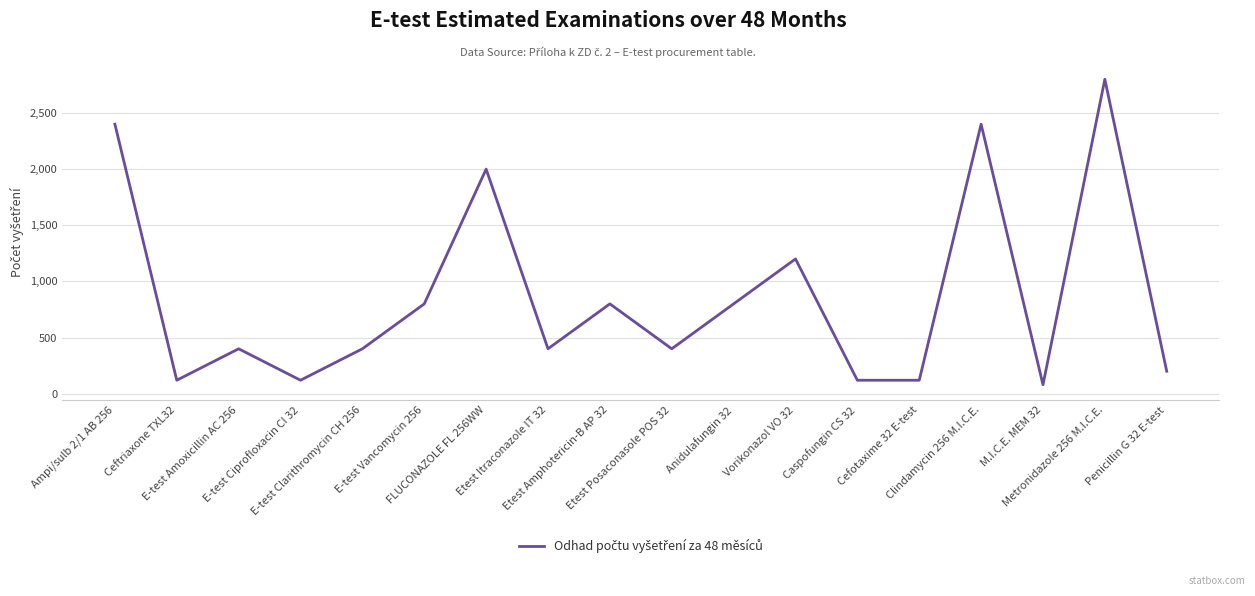

Reading right to left, what are all the values shown in this chart?

Penicillin G 32 E-test=200	Metronidazole 256 M.I.C.E.=2800	M.I.C.E. MEM 32=80	Clindamycin 256 M.I.C.E.=2400	Cefotaxime 32 E-test=120	Caspofungin CS 32=120	Vorikonazol VO 32=1200	Anidulafungin 32=800	Etest Posaconasole POS 32=400	Etest Amphotericin-B AP 32=800	Etest Itraconazole IT 32=400	FLUCONAZOLE FL 256WW=2000	E-test Vancomycin 256=800	E-test Clarithromycin CH 256=400	E-test Ciprofloxacin CI 32=120	E-test Amoxicillin AC 256=400	Ceftriaxone TXL32=120	Ampi/sulb 2/1 AB 256=2400